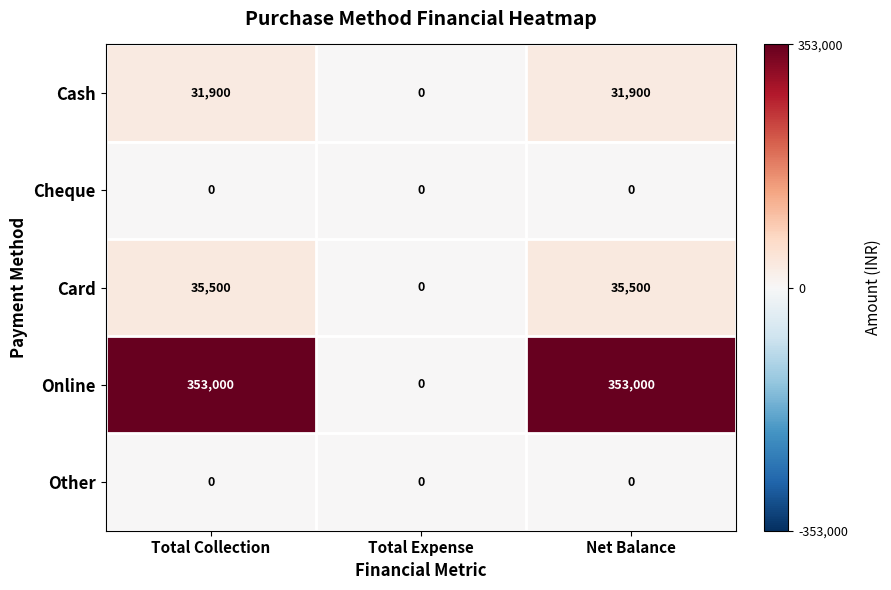

Reading right to left, list all the values displayed in this chart.

Cash: Net Balance=31900	Total Expense=0	Total Collection=31900
Cheque: Net Balance=0	Total Expense=0	Total Collection=0
Card: Net Balance=35500	Total Expense=0	Total Collection=35500
Online: Net Balance=353000	Total Expense=0	Total Collection=353000
Other: Net Balance=0	Total Expense=0	Total Collection=0